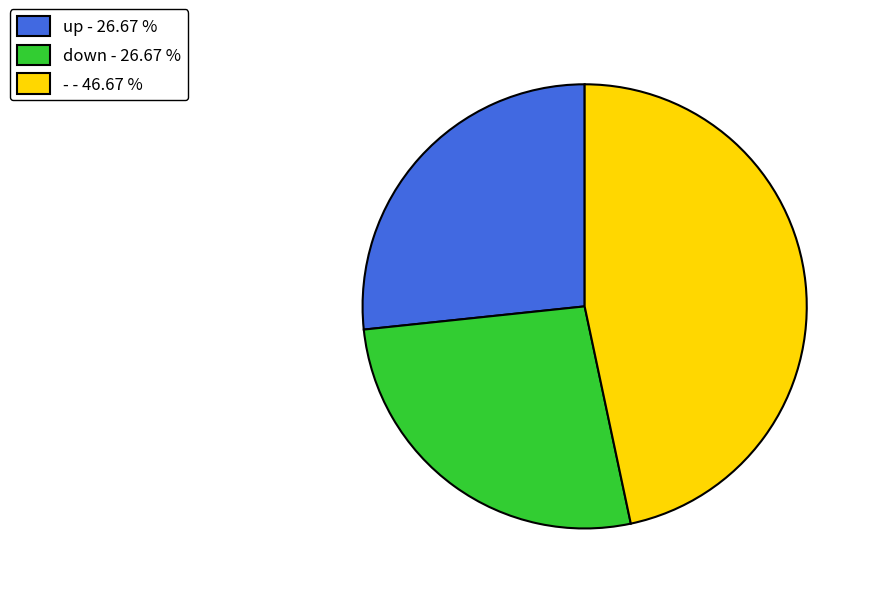

Is the sum of down - 26.67 % and - - 46.67 % greater than half?

Yes